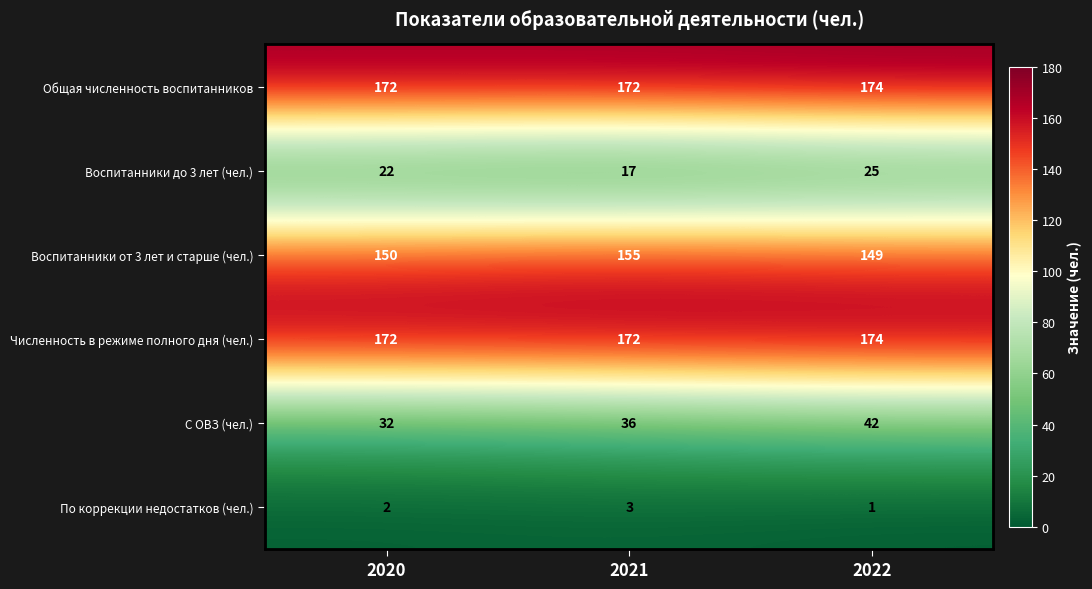

What value does the С ОВЗ (чел.) series have at 2022, to the nearest 5?

40